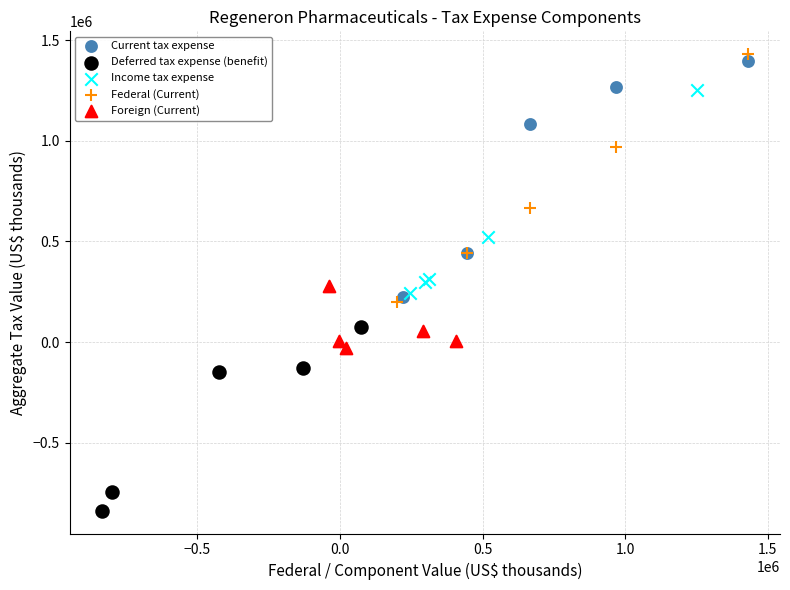

Which series contains the highest Y value?

Federal (Current)